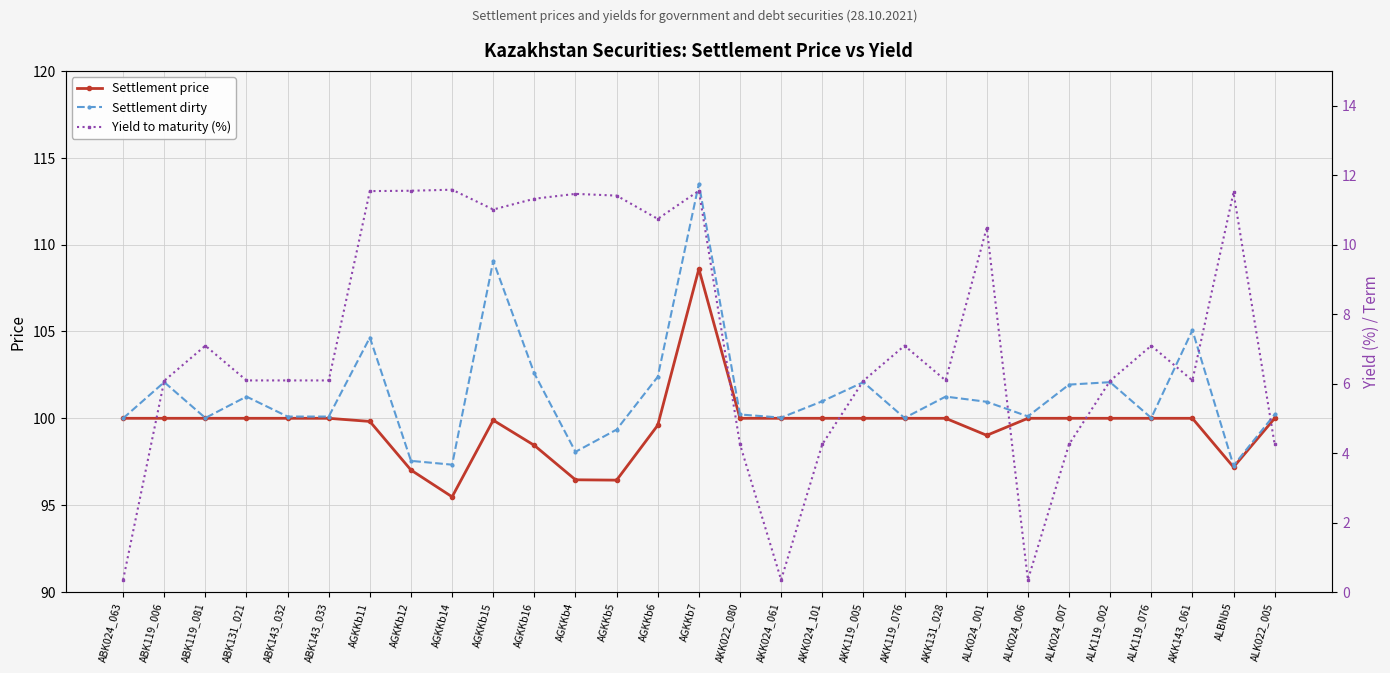

Which series changed the most between ABK119_006 and ALK024_006?

Yield to maturity (%)